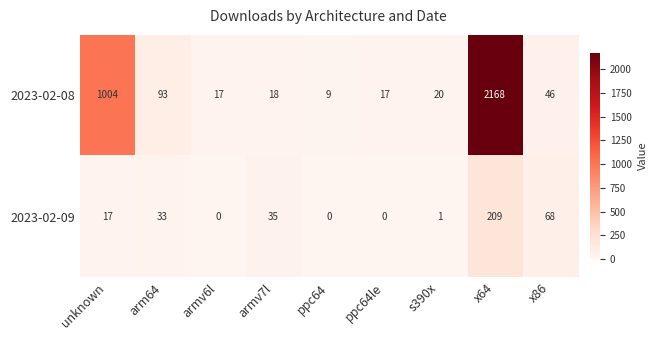

Is it true that 2023-02-09 equals 102 at x86?

False